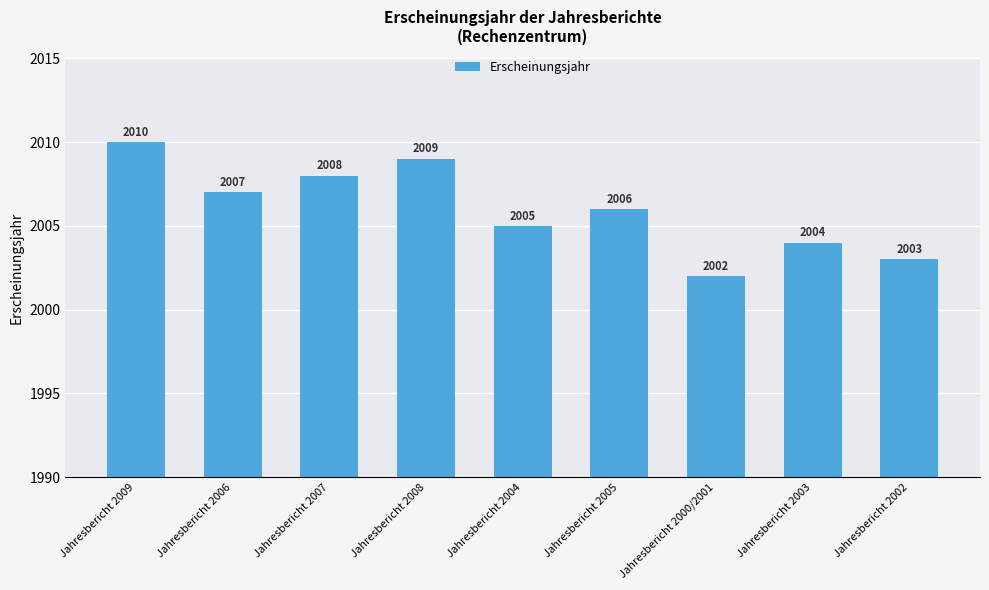

What is the change in value from Jahresbericht 2009 to Jahresbericht 2006?

-3